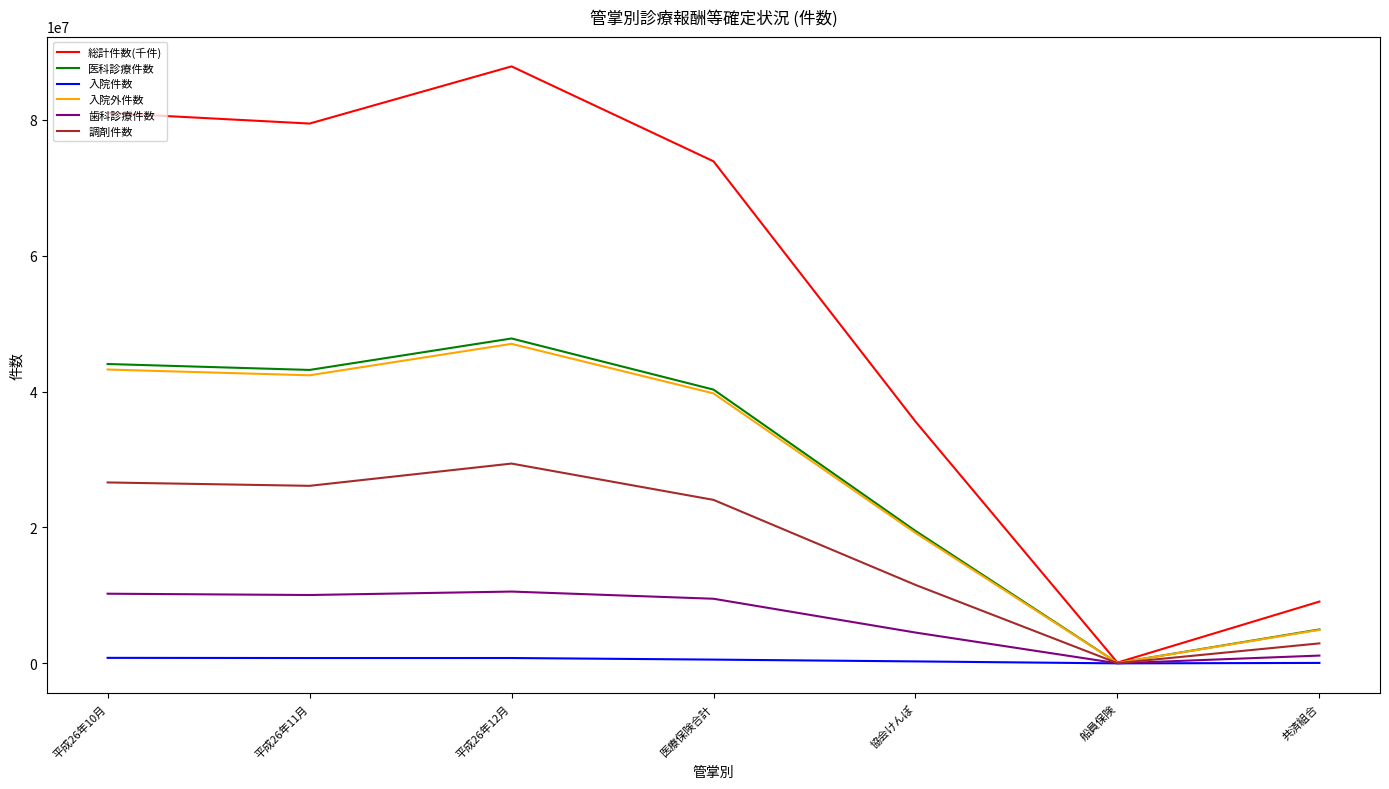

At which category is the sum across all series the highest?

平成26年12月